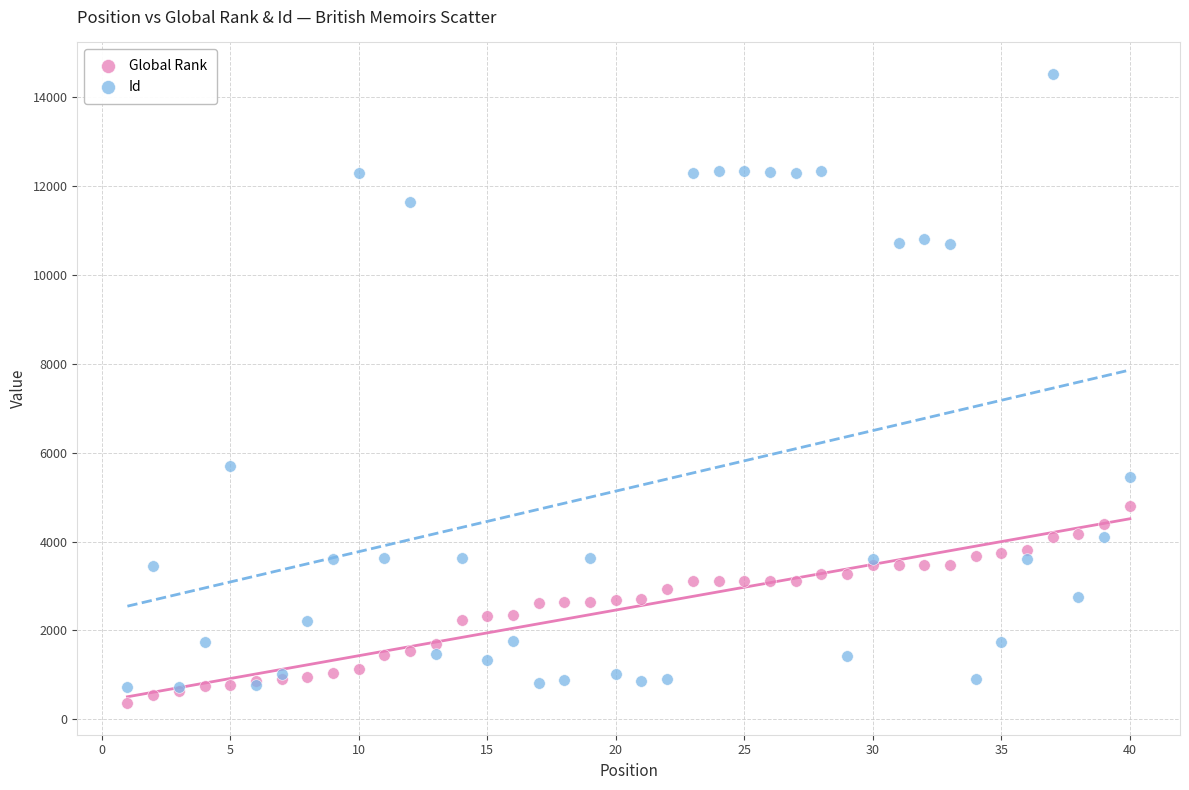

What are all the series names shown in the legend?

Global Rank, Id